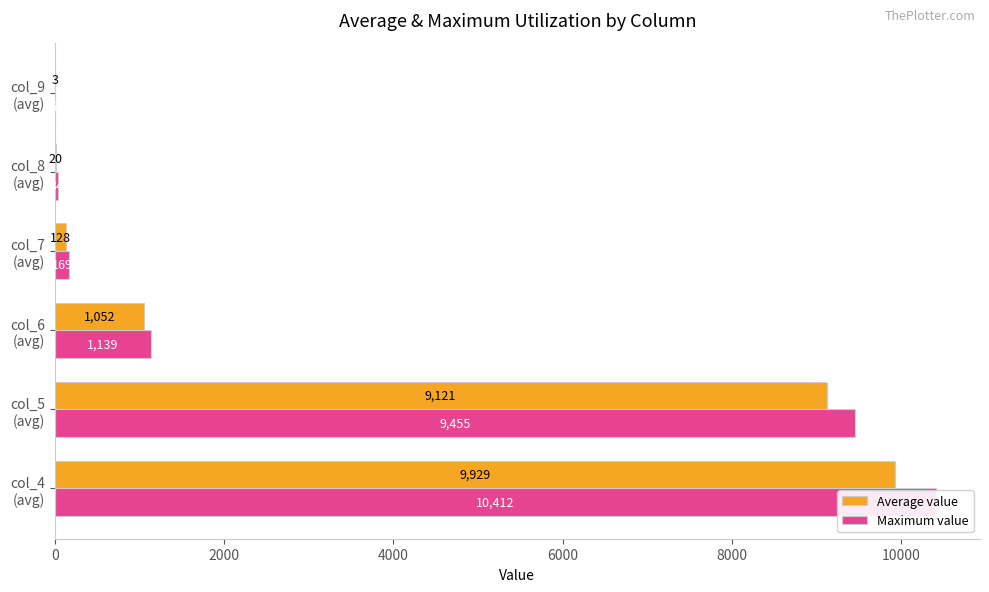

What are all the series names shown in the legend?

Average value, Maximum value